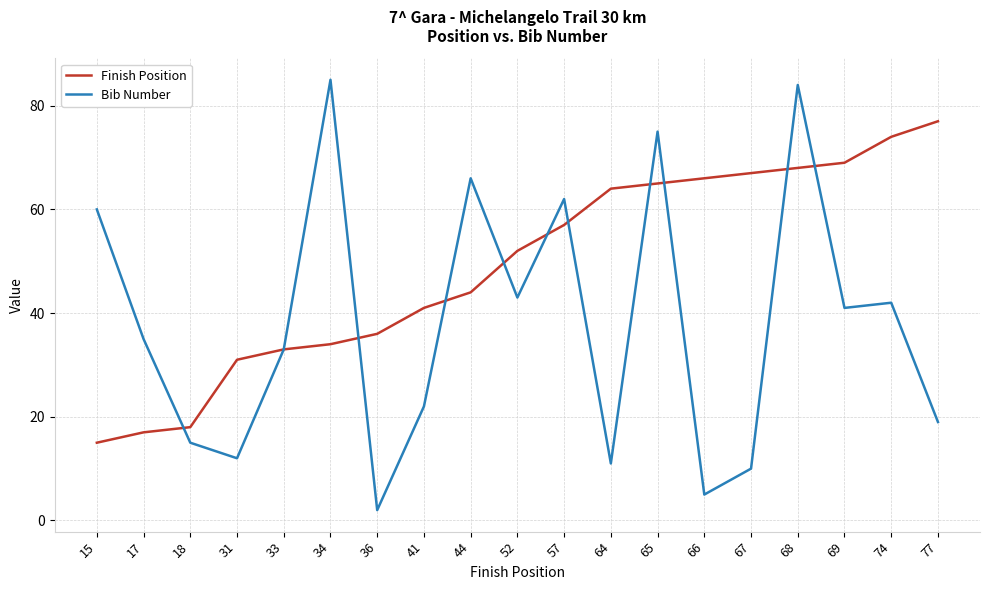

What is the minimum value shown in the chart?

2